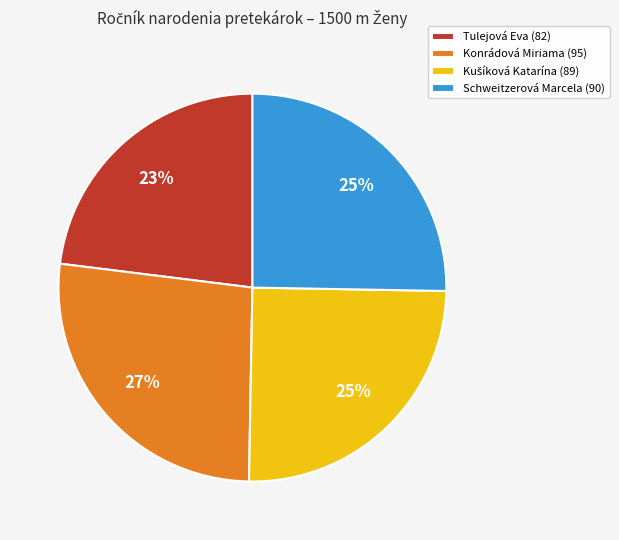

To the nearest percent, what is the difference between the largest and smallest slice percentages?

4%